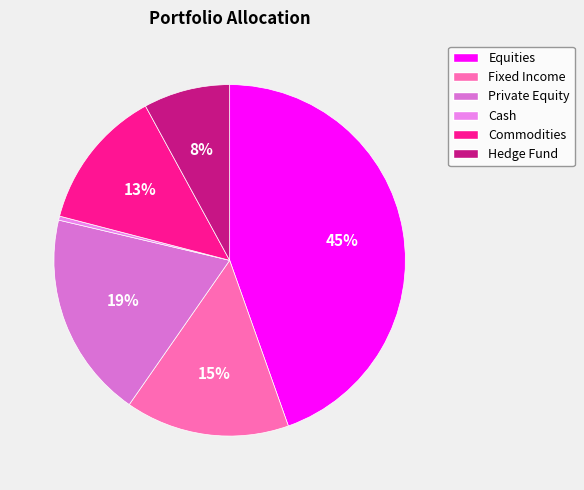

Does Commodities account for over 50% of the chart?

No